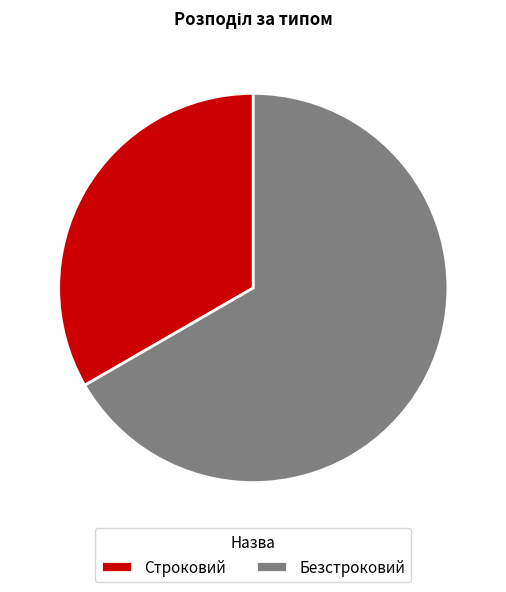

What portion of the pie excludes Строковий?

66.7%